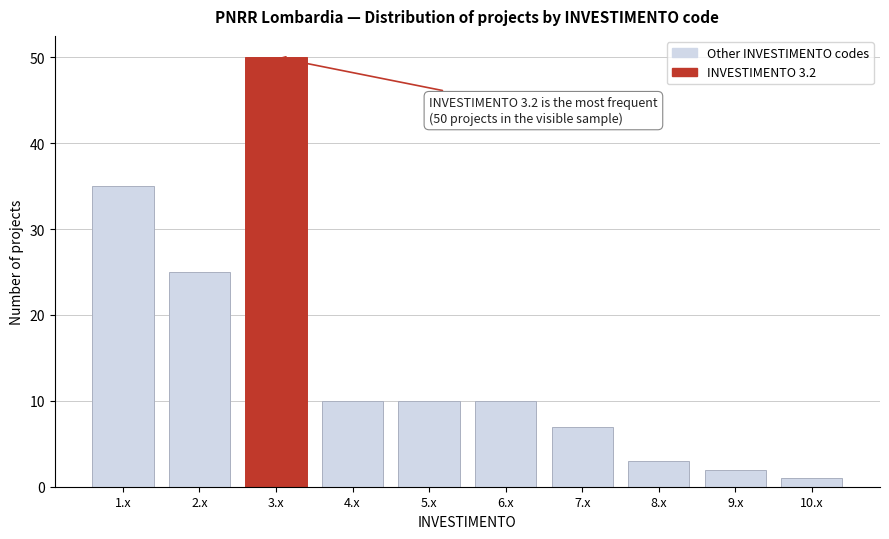

Reading left to right, extract all data points from this chart.

1.x=35	2.x=25	3.x=50	4.x=10	5.x=10	6.x=10	7.x=7	8.x=3	9.x=2	10.x=1